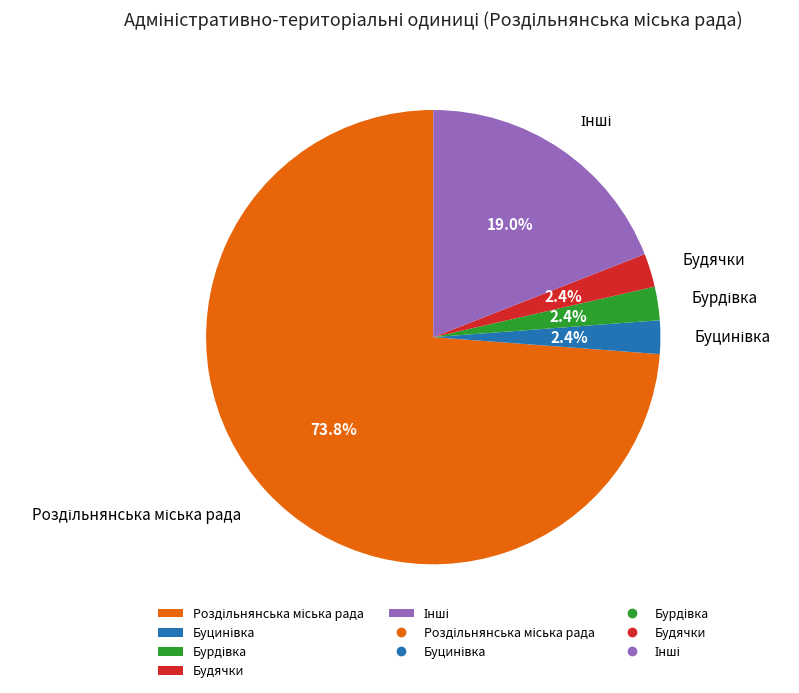

To the nearest percent, what is the average slice percentage?

20%